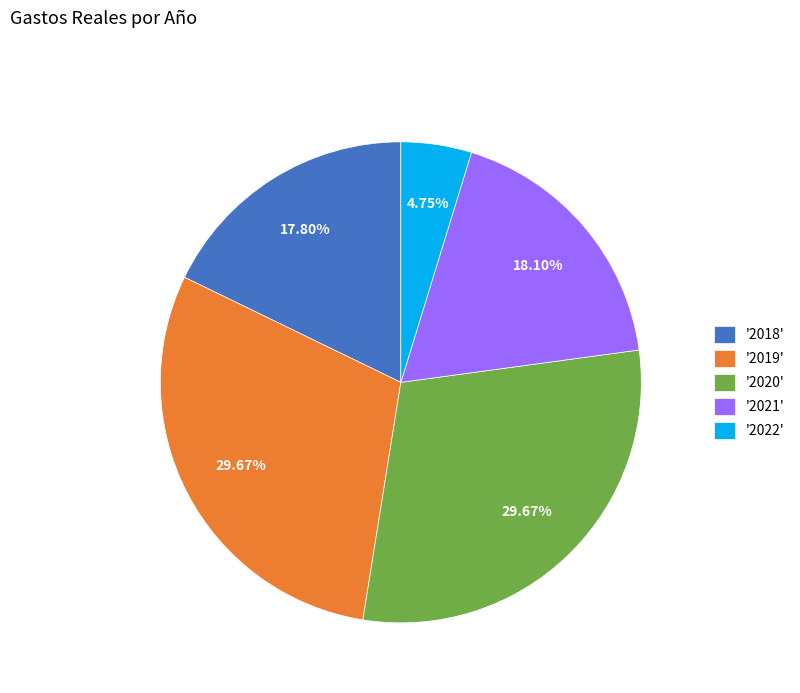

To the nearest percent, what is the difference between the largest and smallest slice percentages?

25%